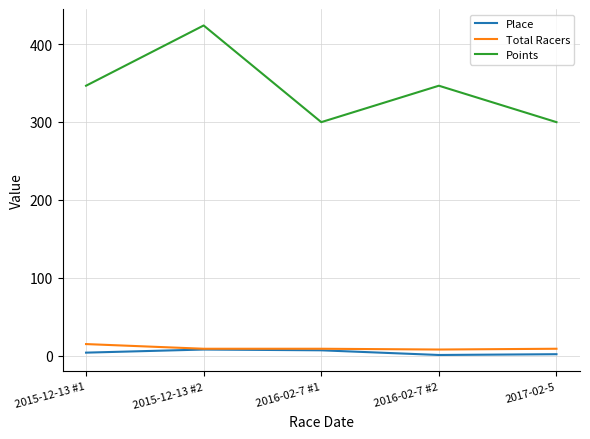

What is the sum of the Place values at 2015-12-13 #1 and 2016-02-7 #1?

11.0